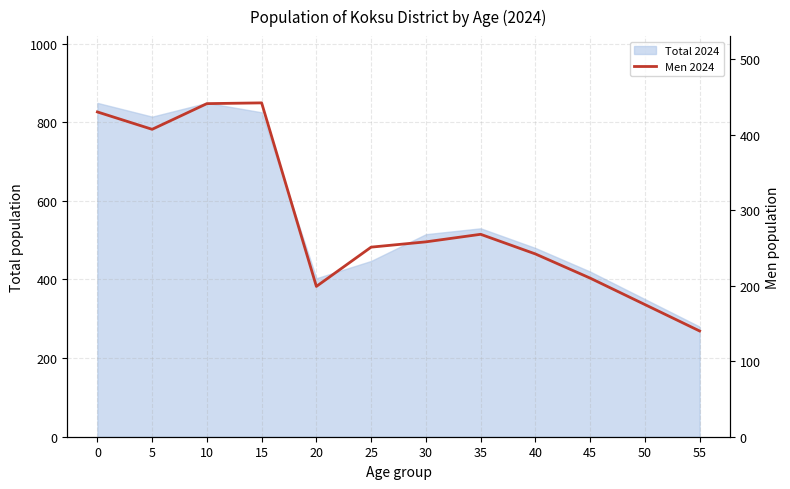

What is the sum of all values?

3463